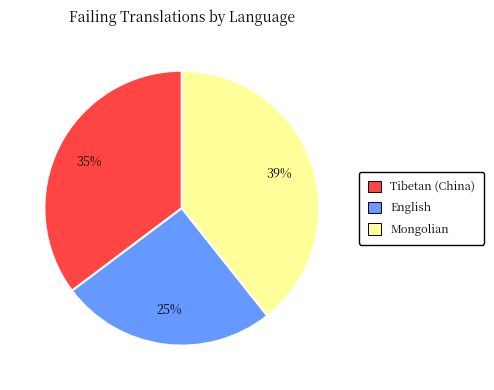

Is it true that Tibetan (China) is 35% of the pie?

True